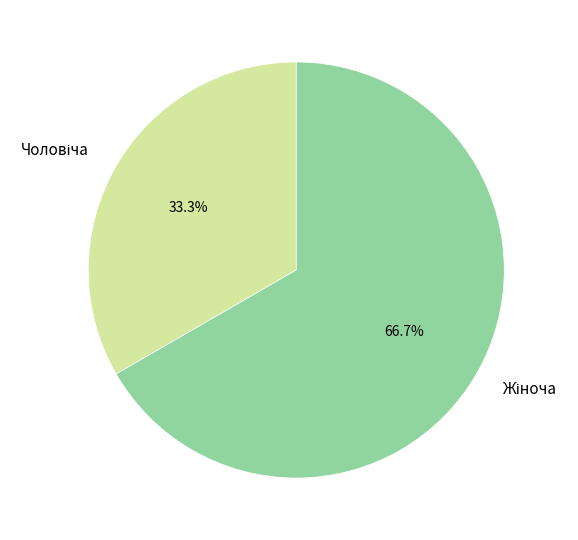

To the nearest percent, what is the combined percentage of Жіноча and Чоловіча?

100%